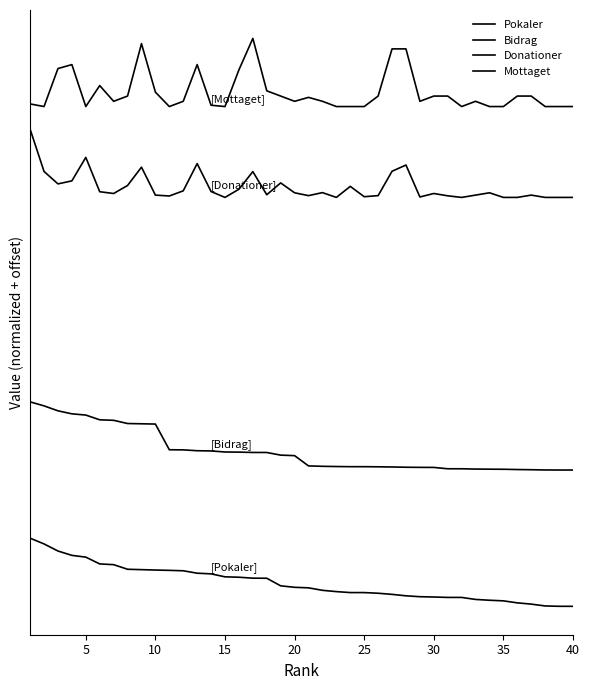

What is the maximum value for Donationer?

10500.0